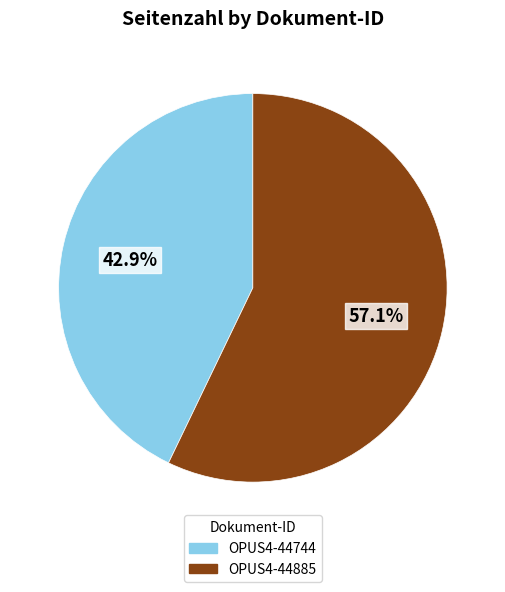

What is the total percentage of OPUS4-44744 and OPUS4-44885?

100.0%